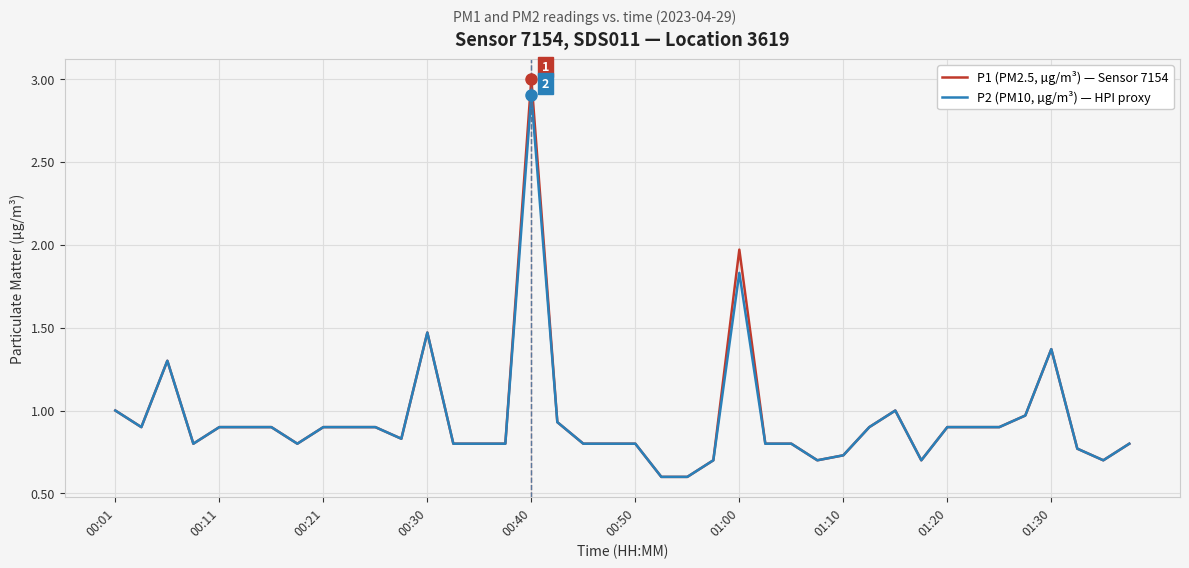

What are all the series names shown in the legend?

P1 (PM2.5, µg/m³) — Sensor 7154, P2 (PM10, µg/m³) — HPI proxy